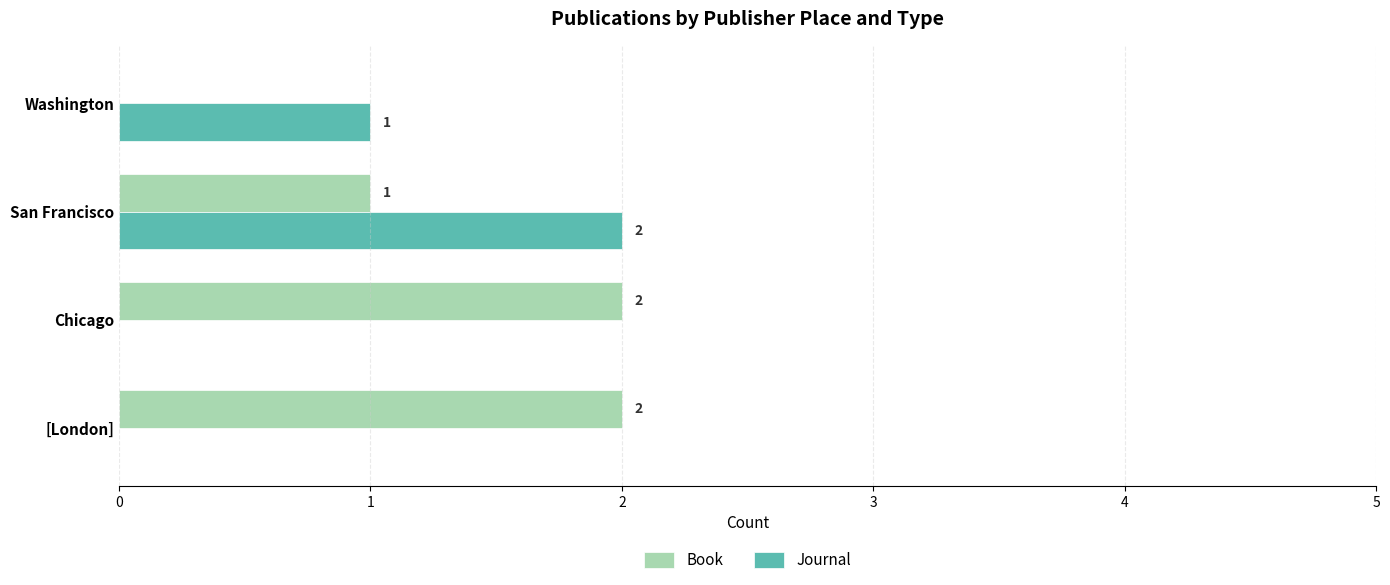

Is it true that Book equals 2 at [London]?

True